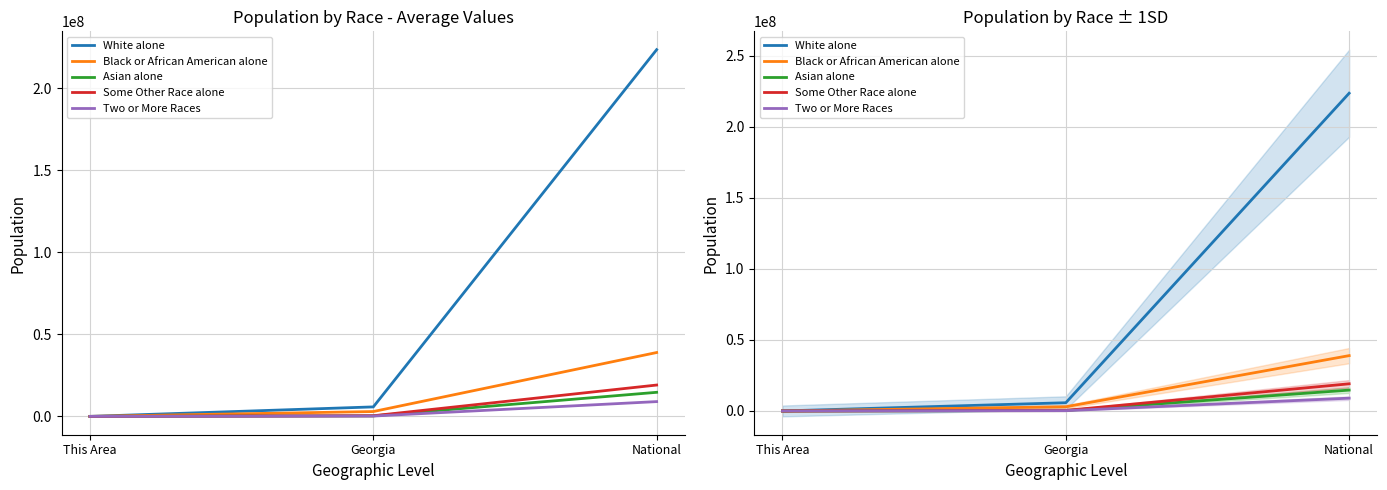

Rank the categories by Asian alone value from highest to lowest.

National, Georgia, This Area